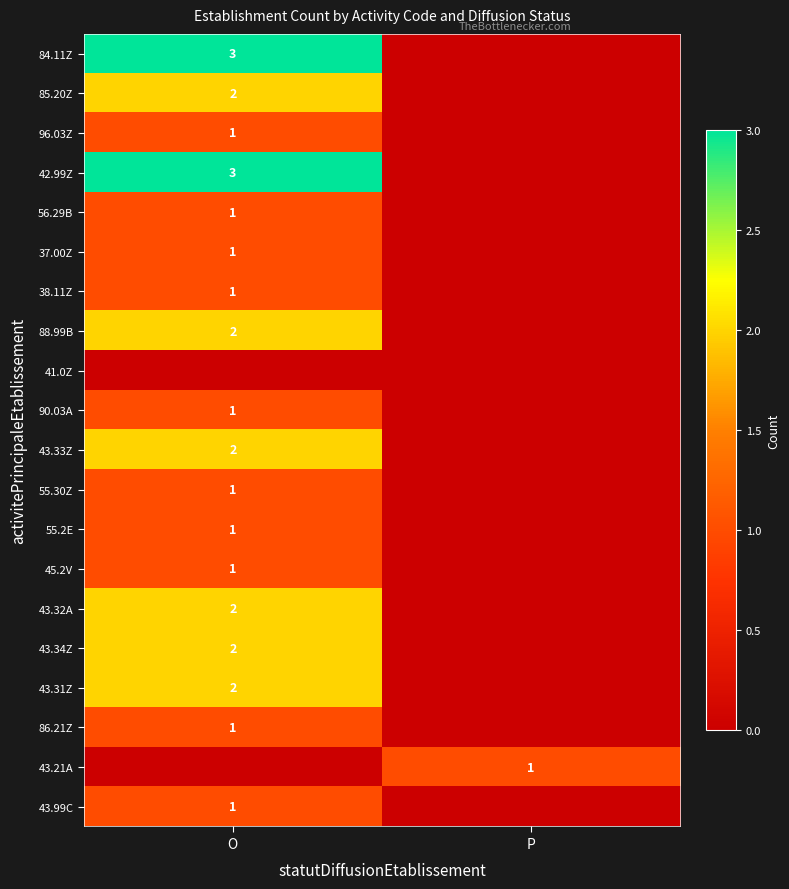

The value of 43.32A at O is 3. True or false?

False